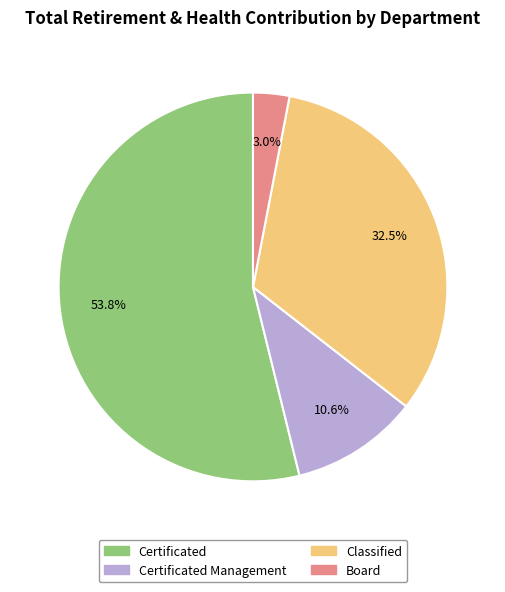

Rank the categories by value from lowest to highest.

Board, Certificated Management, Classified, Certificated